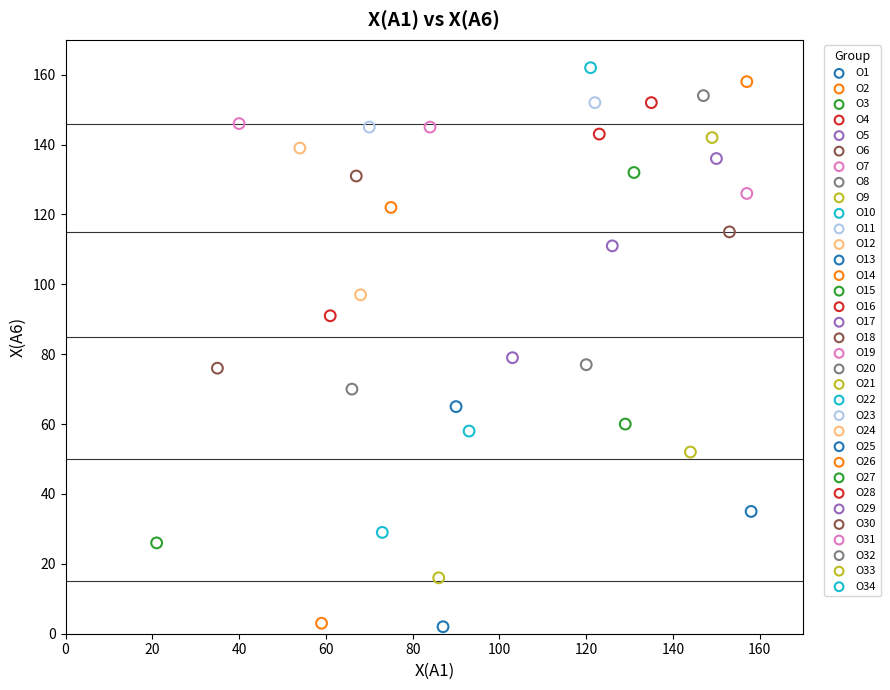

What are all the series names shown in the legend?

O1, O2, O3, O4, O5, O6, O7, O8, O9, O10, O11, O12, O13, O14, O15, O16, O17, O18, O19, O20, O21, O22, O23, O24, O25, O26, O27, O28, O29, O30, O31, O32, O33, O34